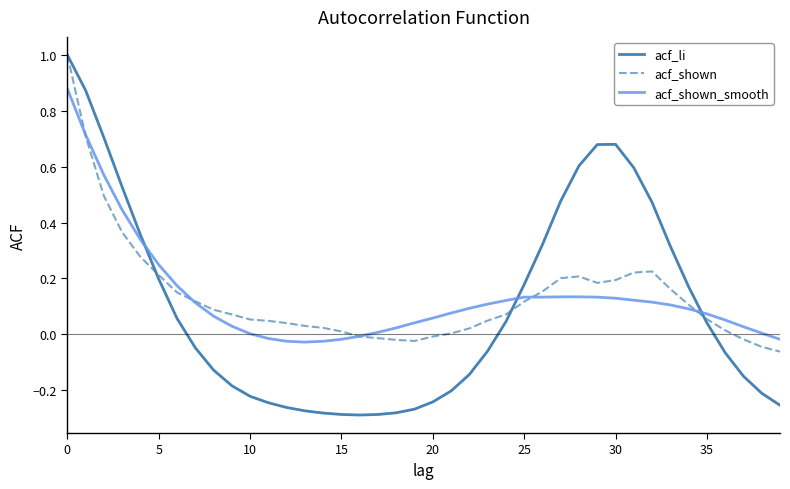

How many values in acf_li are below zero?

21